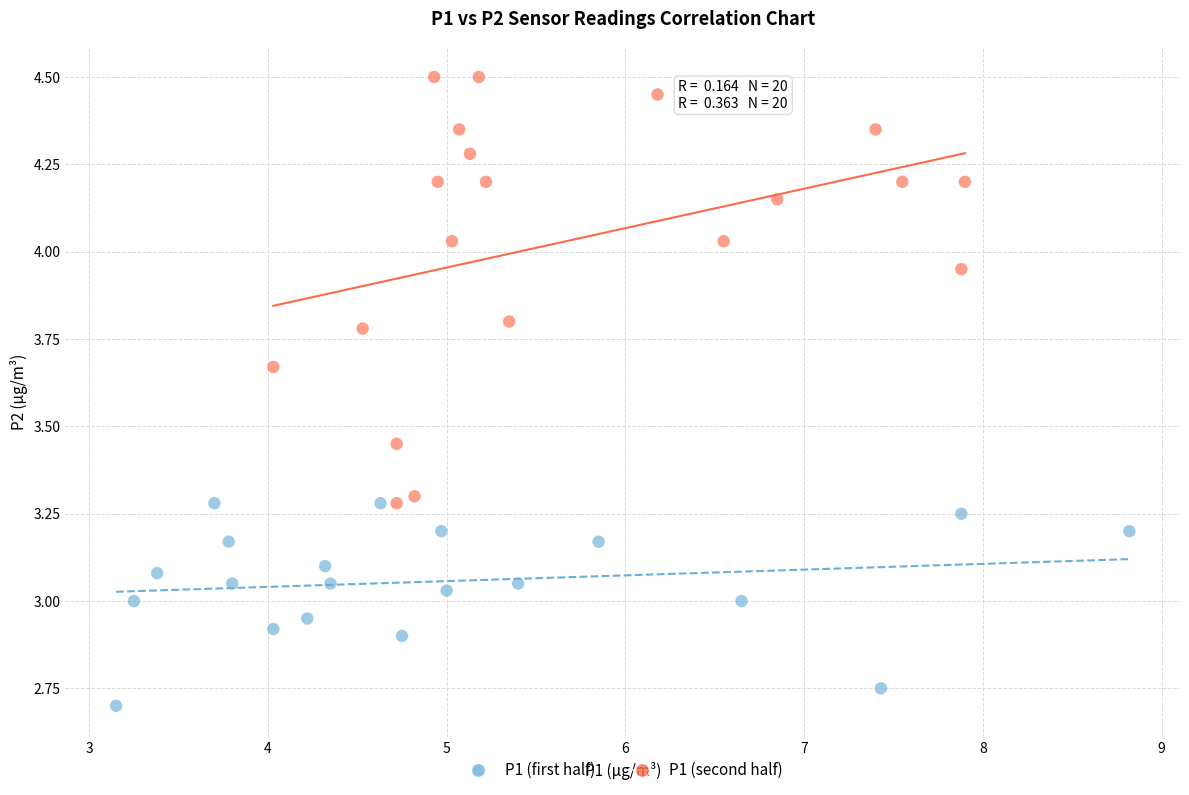

Which series has the largest Y range (max minus min)?

P1 (second half)